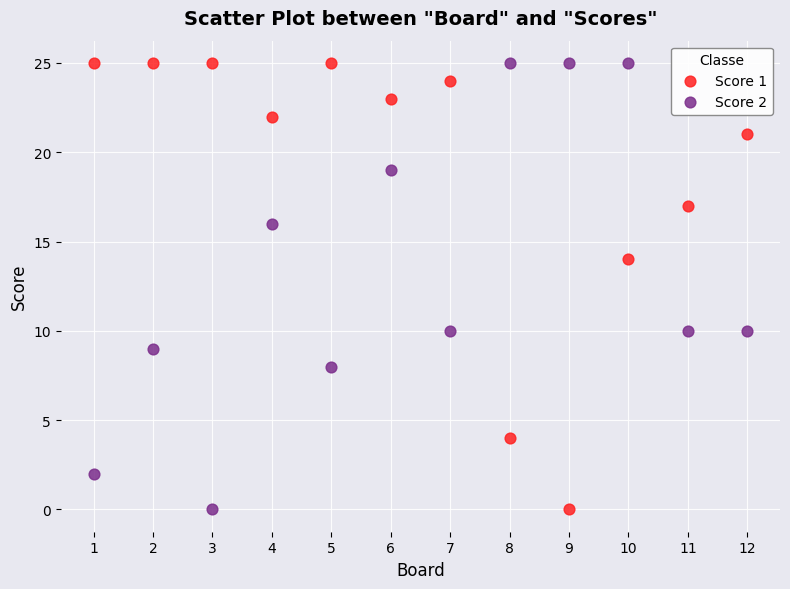

What is the X range (max minus min) for the scatter plot?

11